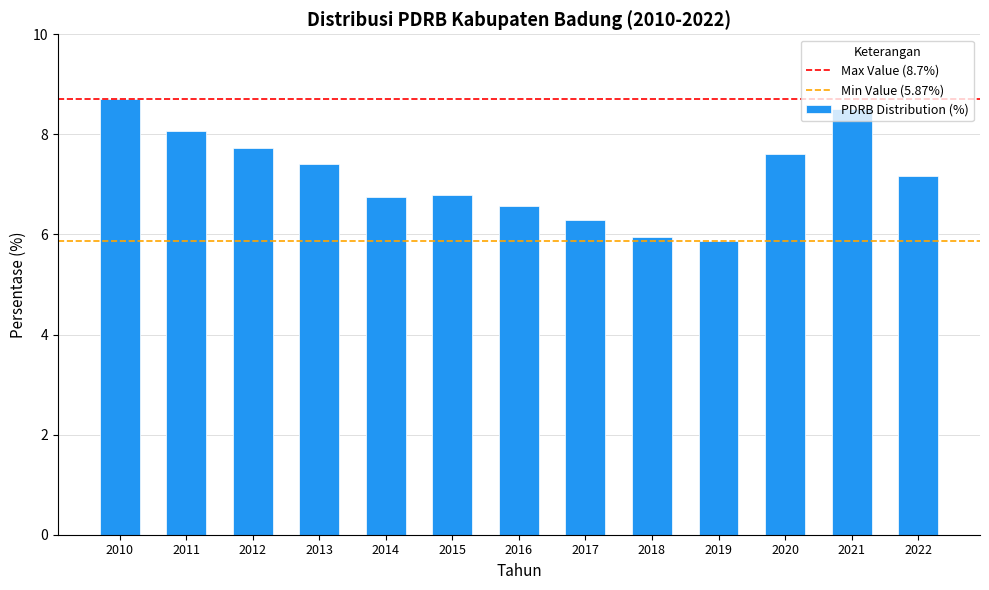

Reading left to right, list all the values displayed in this chart.

2010=8.7	2011=8.1	2012=7.7	2013=7.4	2014=6.8	2015=6.8	2016=6.6	2017=6.3	2018=6.0	2019=5.9	2020=7.6	2021=8.5	2022=7.2